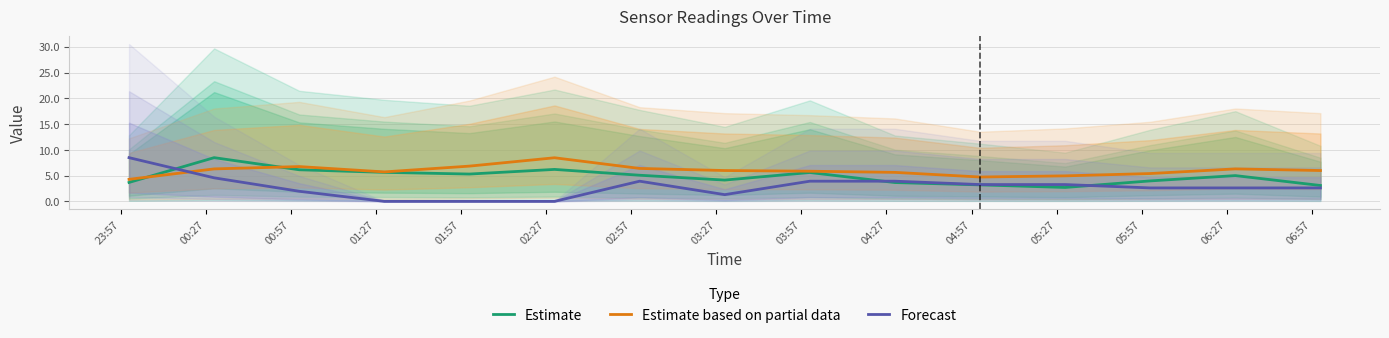

Reading left to right, what are all the values shown in this chart?

Estimate: 3.7	8.5	6.1	5.6	5.3	6.2	5.1	4.1	5.6	3.6	3.2	2.7	4.0	5.0	3.1
Estimate based on partial data: 4.3	6.3	6.8	5.7	6.8	8.5	6.4	6.0	5.9	5.6	4.7	5.0	5.4	6.3	6.0
Forecast: 8.5	4.6	2.0	0.0	0.0	0.0	3.9	1.3	3.9	3.9	3.3	3.3	2.6	2.6	2.6